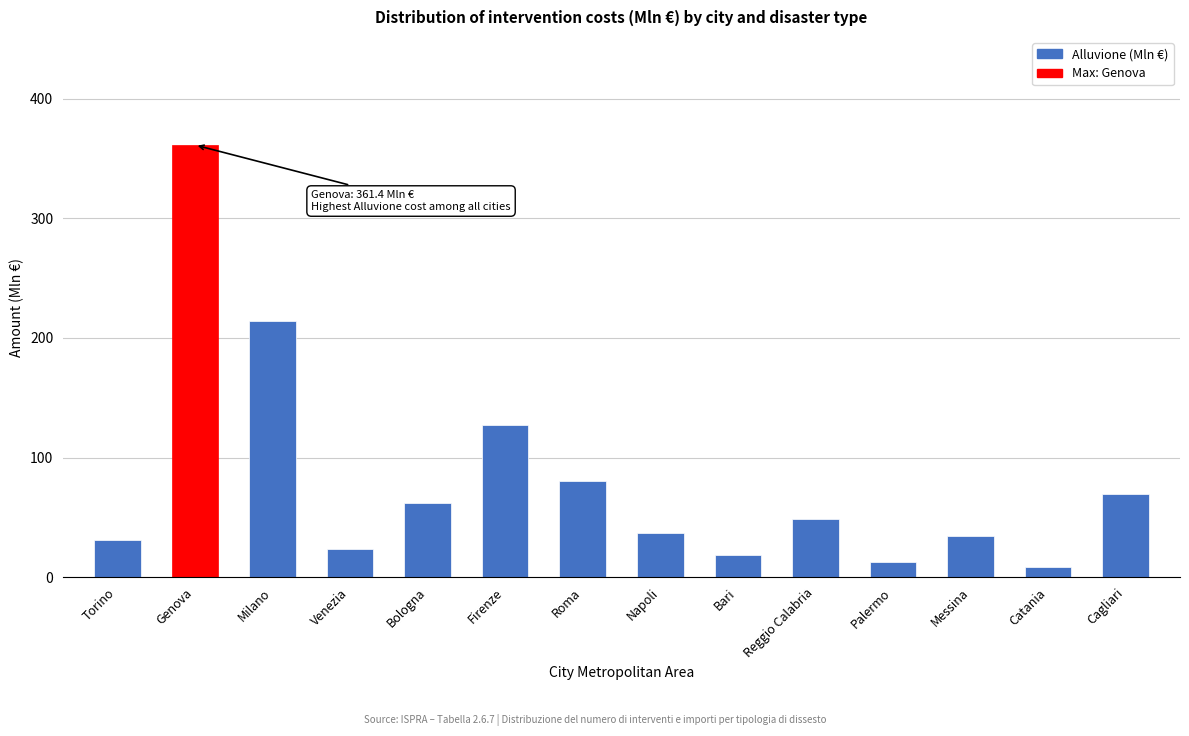

Reading left to right, extract all data points from this chart.

30.7	361.4	214.6	23.2	61.9	126.9	80.2	37.0	18.8	48.9	13.0	34.1	8.6	69.4